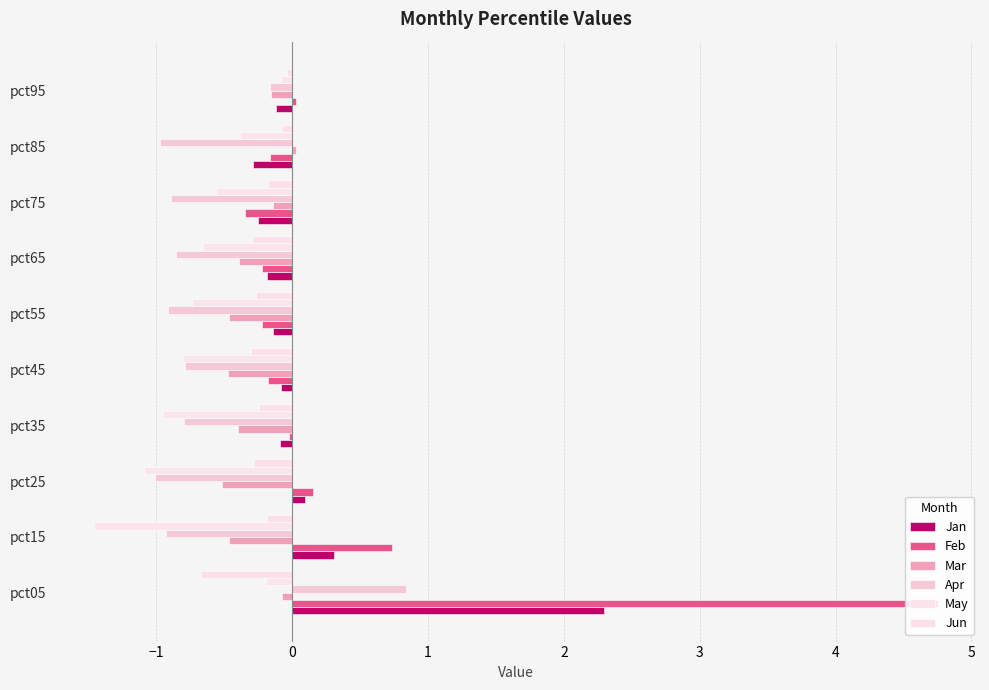

How many values in Apr are below zero?

9